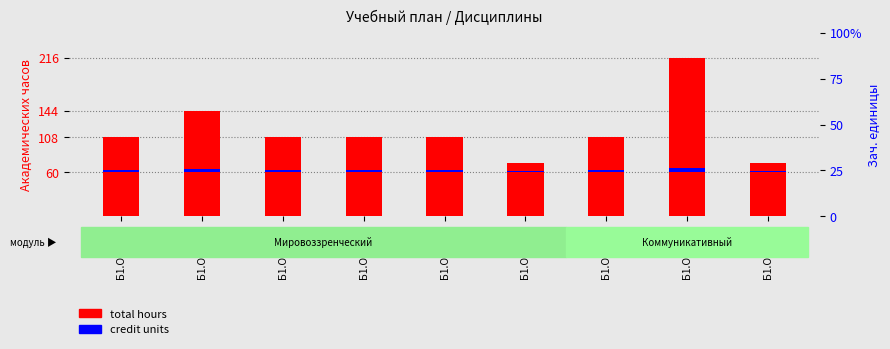

What is the label of the 1st bar from the right?

Б1.О.02.03